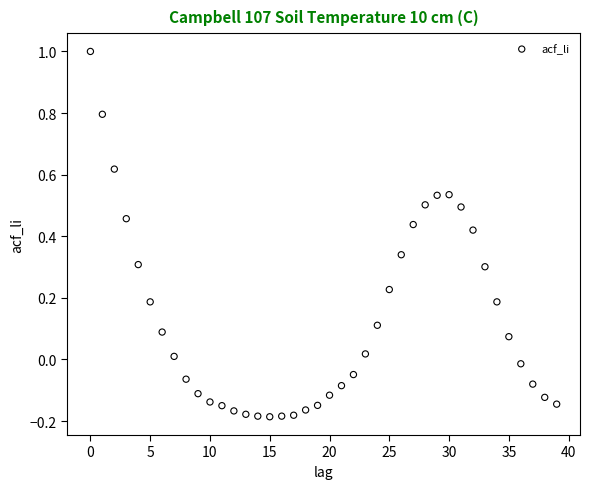

What is the range of Y values (max minus min)?

1.2